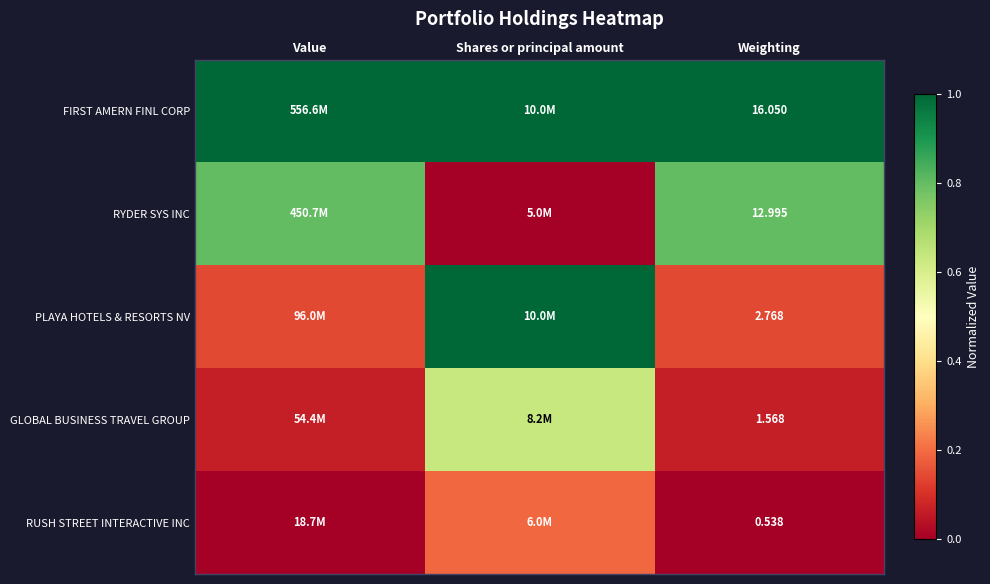

How many categories are shown in the chart?

3